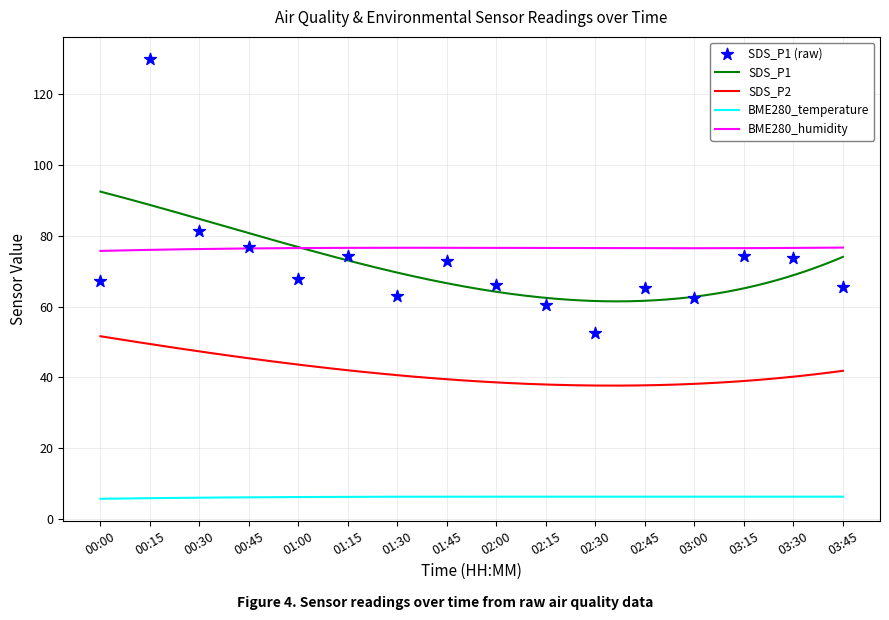

Which series contains the highest Y value?

SDS_P1